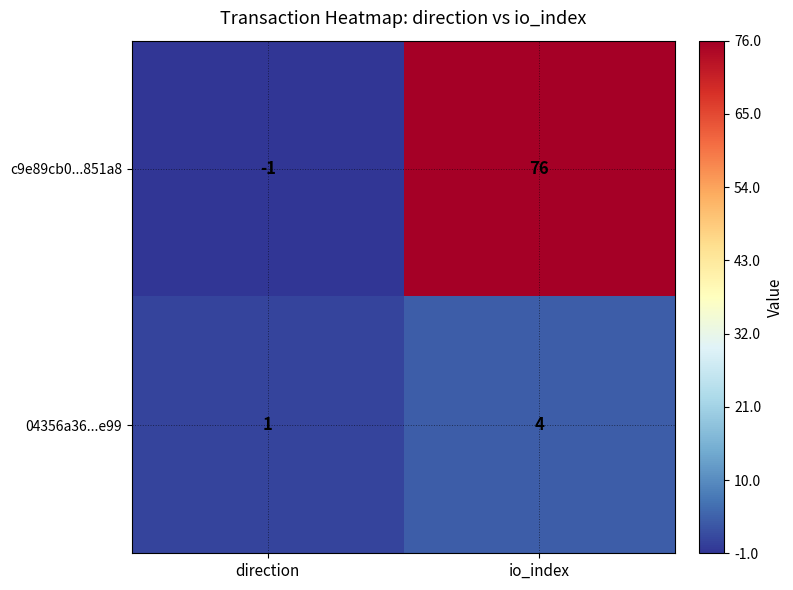

Which label corresponds to the largest value in the chart?

io_index